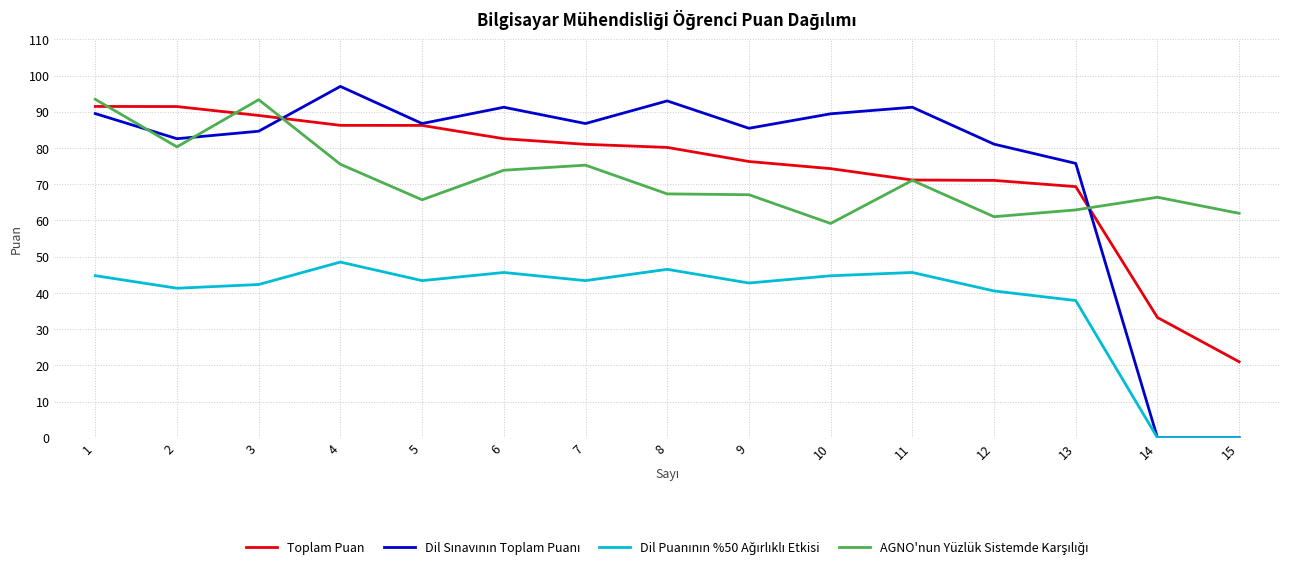

True or false: Toplam Puan has a value of 89.0 at 3.

True